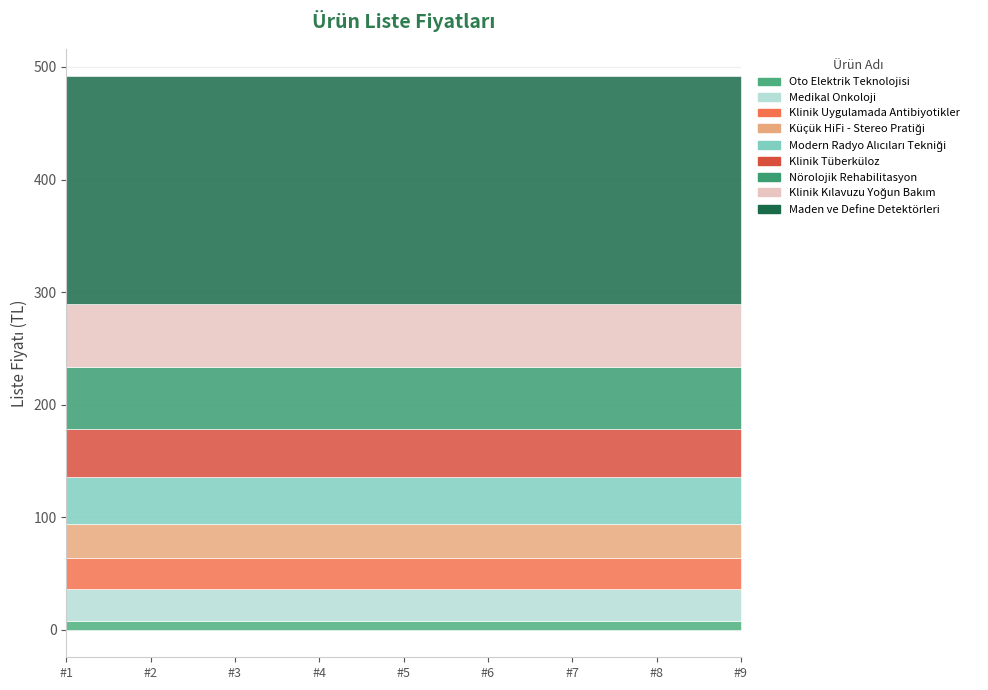

What is the minimum value shown in the chart?

8.0